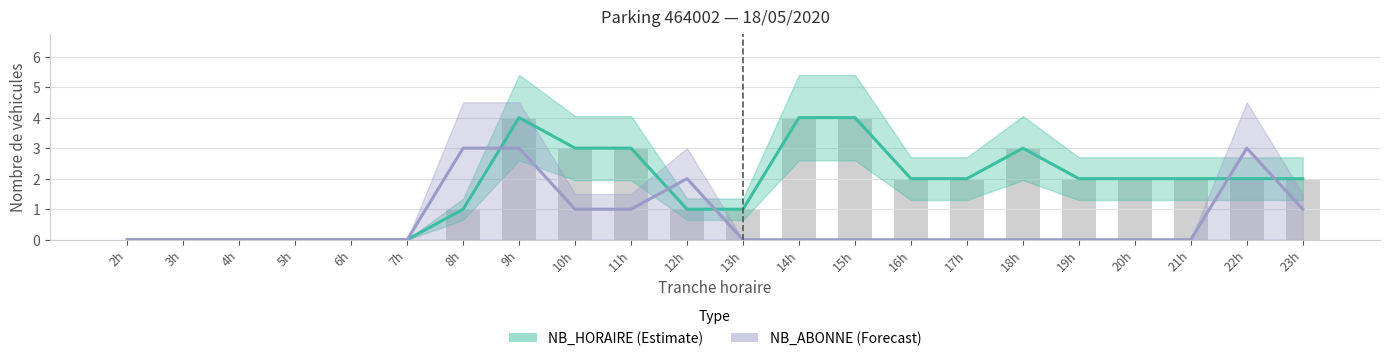

What is the difference between the second highest and second lowest values in the NB_ABONNE (Forecast) series?

3